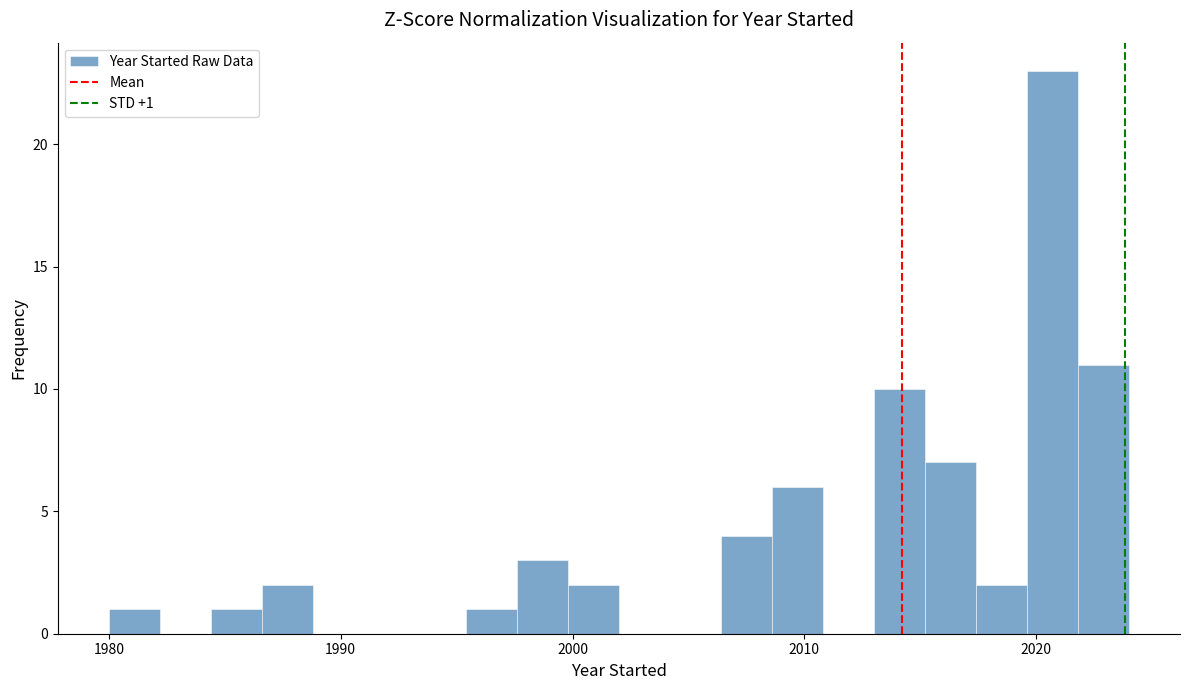

Around what value on the x-axis is the tallest bar? Give the approximate position of its centre, as read against the axis.

2021